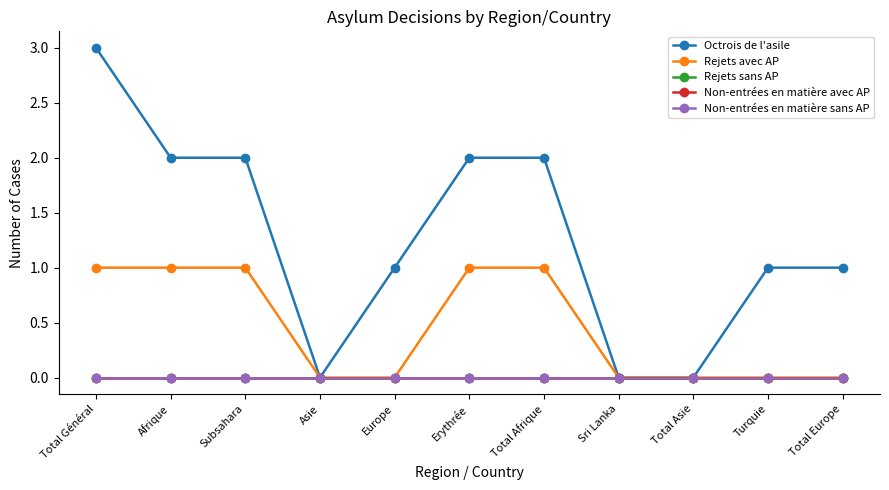

How many lines are shown in the chart?

5